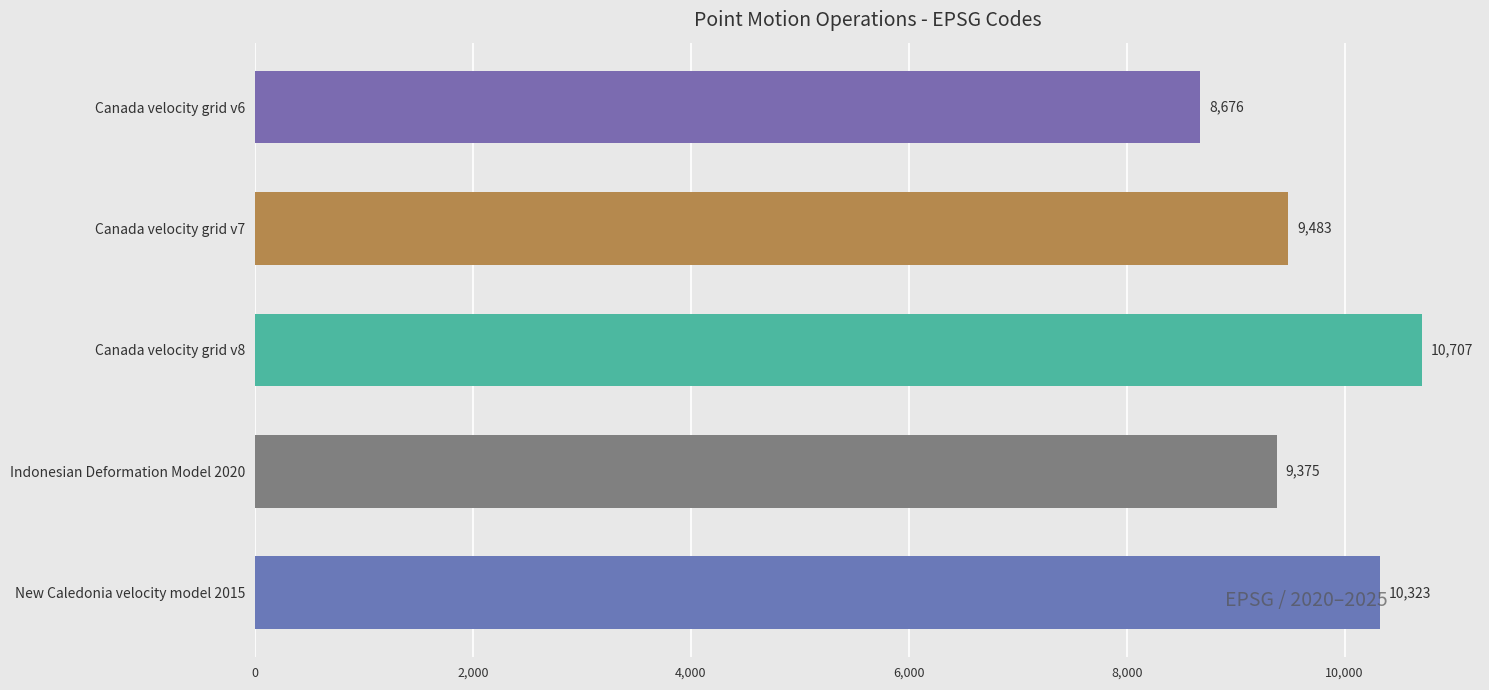

Approximately how many times larger is the value at Canada velocity grid v7 compared to Indonesian Deformation Model 2020?

1.0